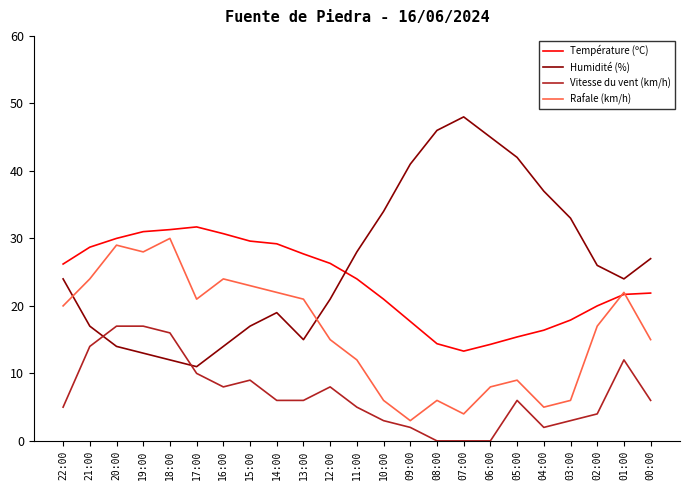

Where does the Rafale (km/h) series first go above 17?

22:00